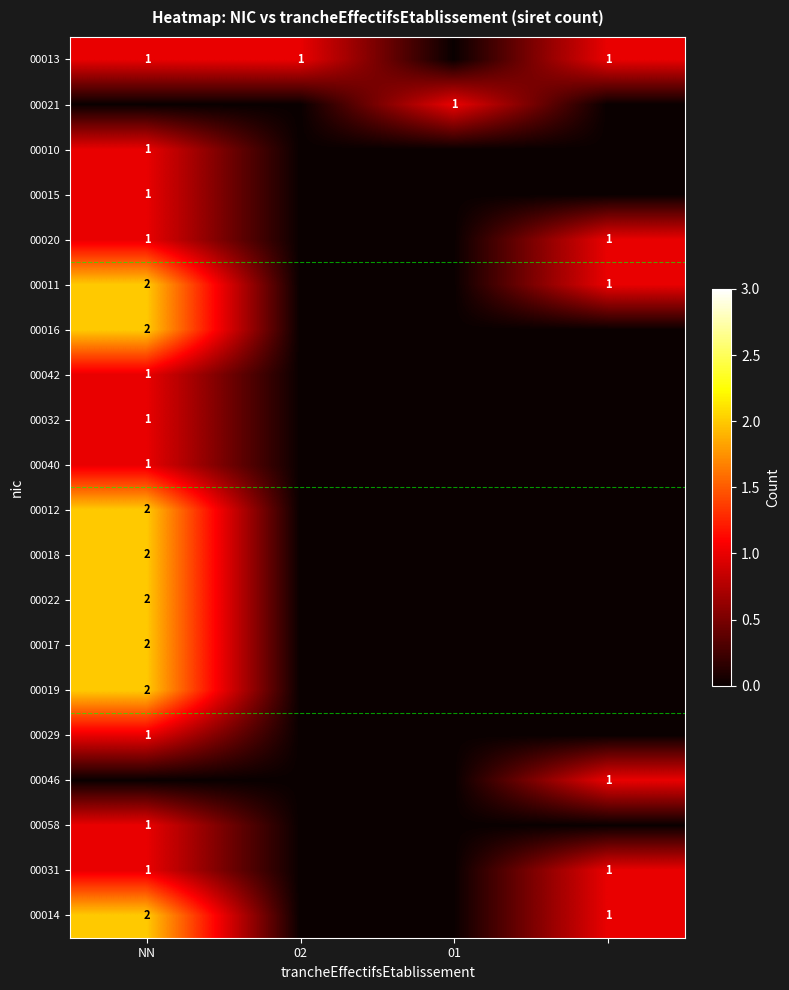

What is the difference between the maximum and second lowest values in the 00011 series?

2